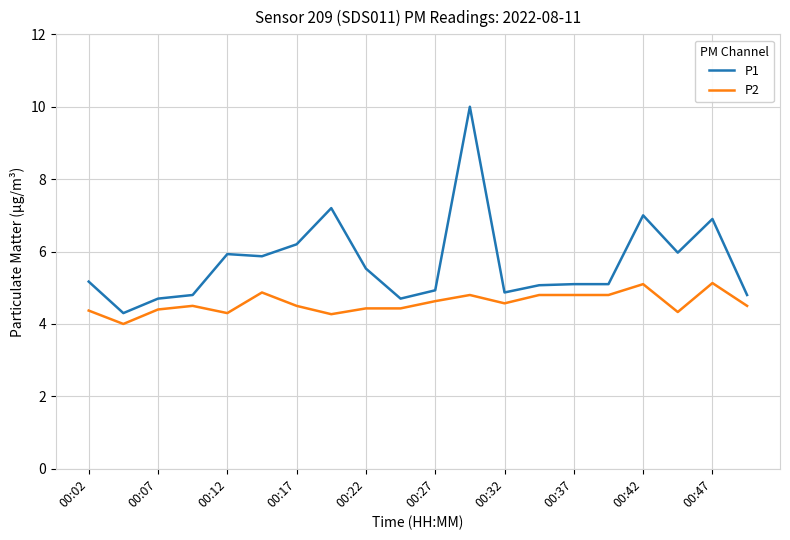

What is the difference between the second highest and second lowest values in the P2 series?

0.8